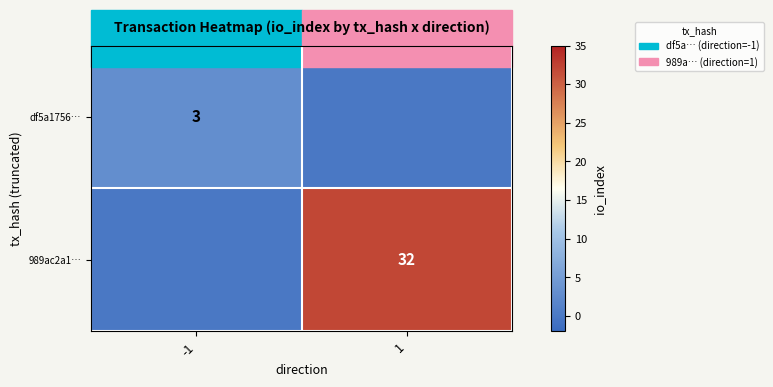

What is the total value across all series at 1?

32